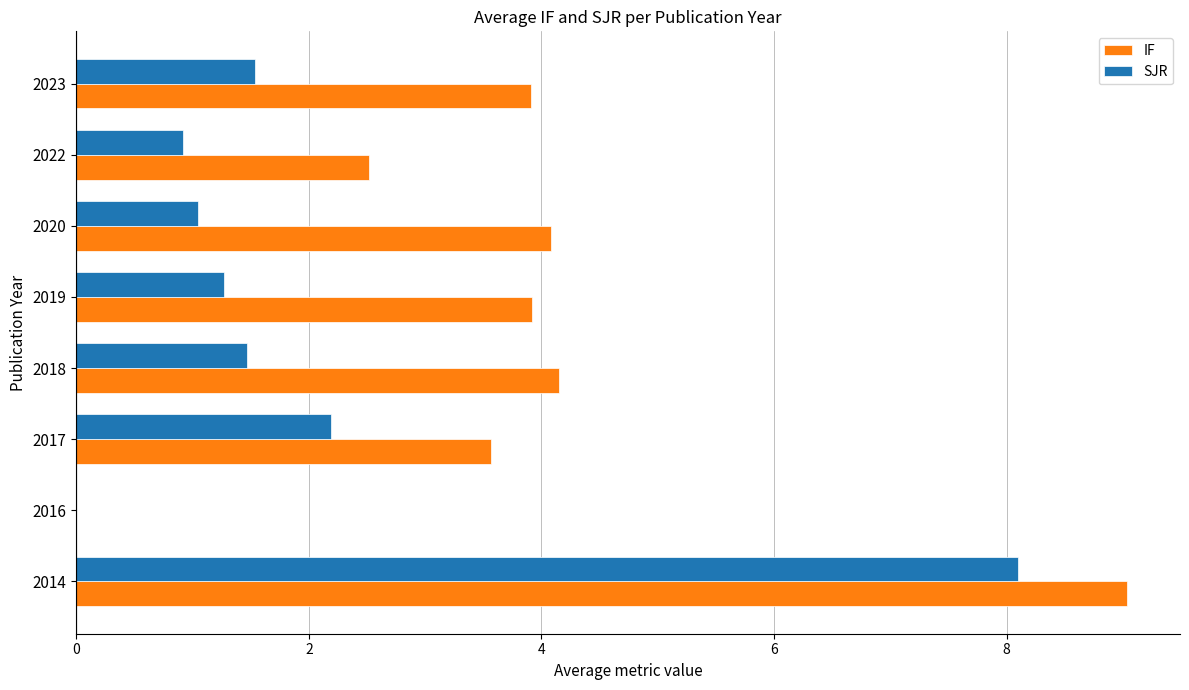

What are all the series names shown in the legend?

IF, SJR